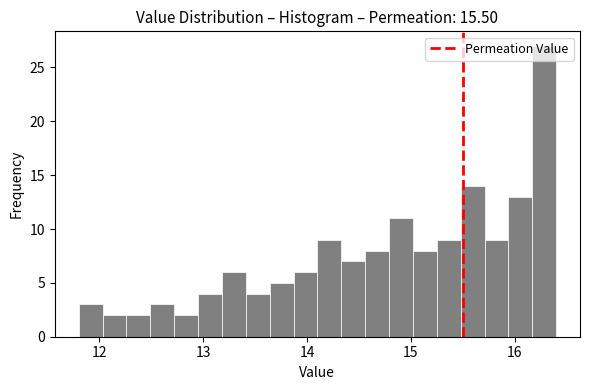

Read against the x-axis, roughly where is the centre of the tallest bar?

16.3